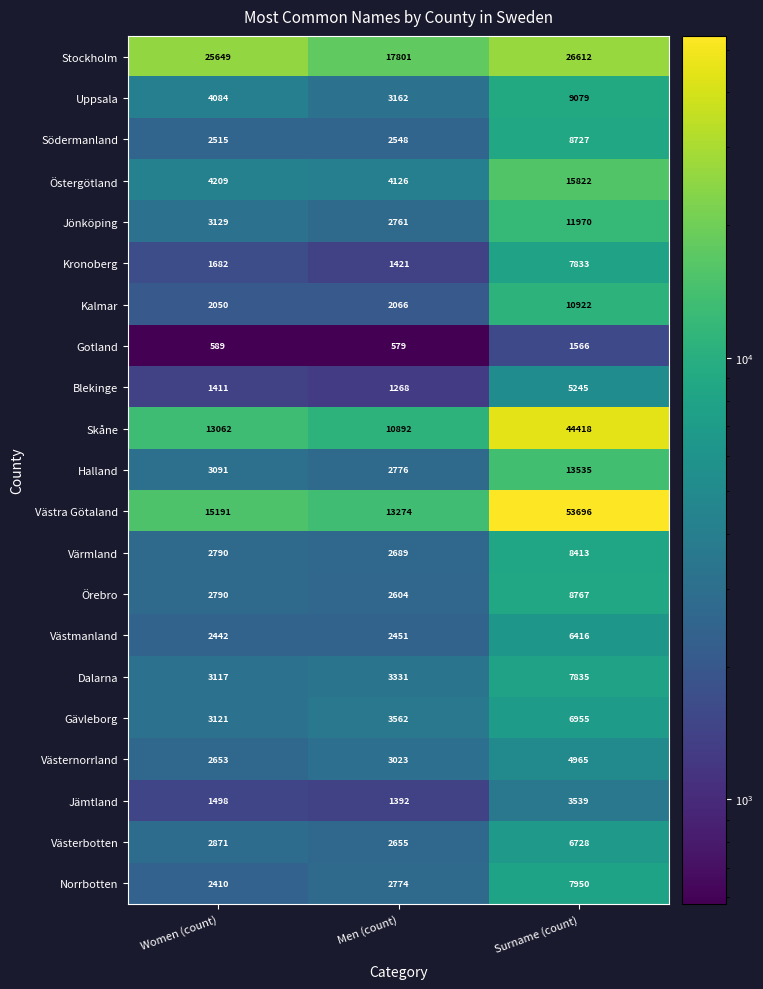

What is the spread (max minus min) of values at Men (count)?

17222